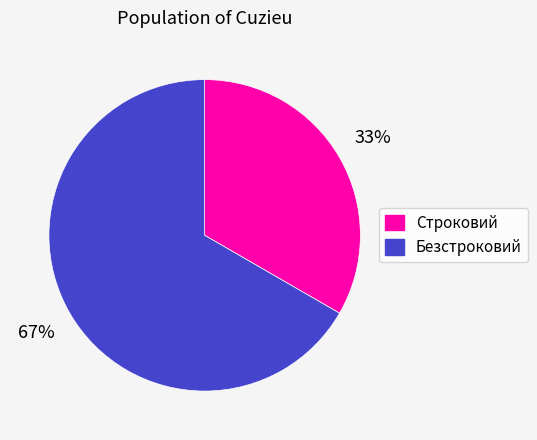

Do Строковий and Безстроковий together represent more than half of the pie?

Yes